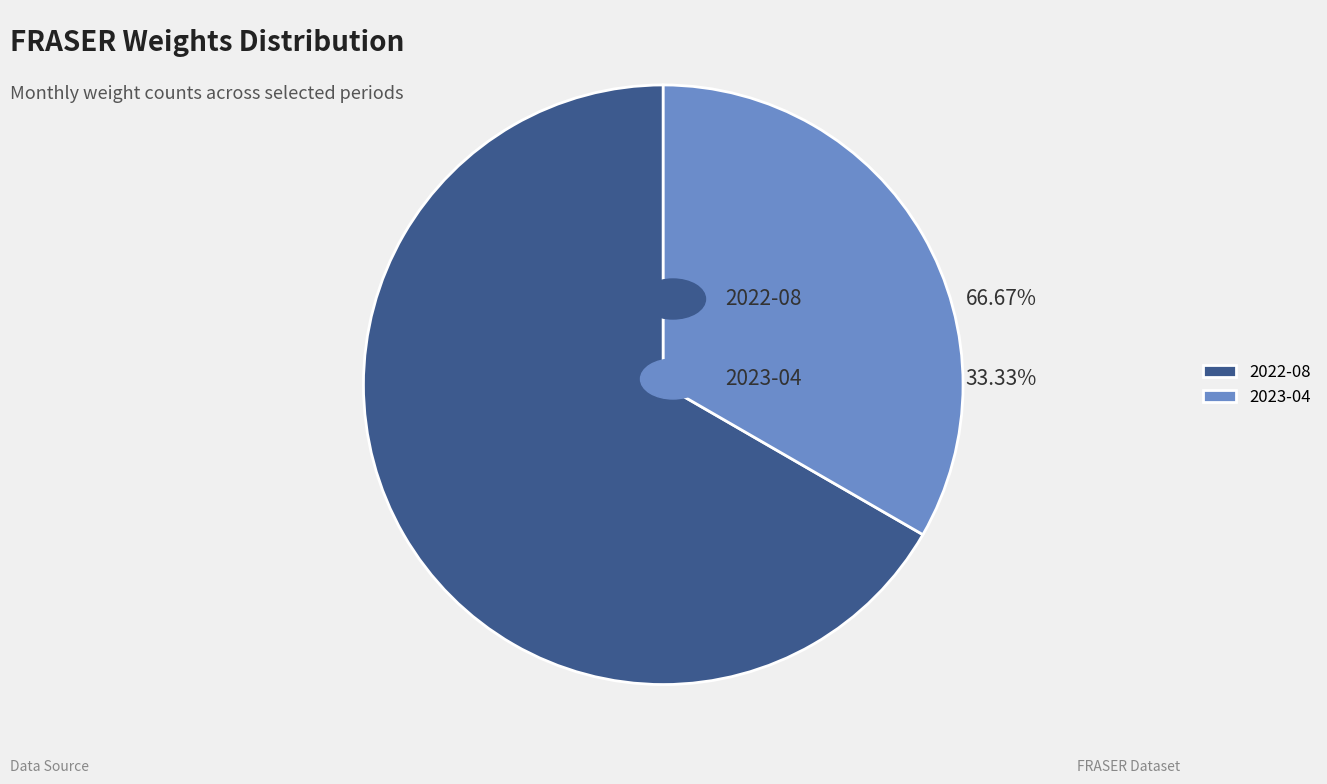

Which category has the biggest portion of the pie?

2022-08